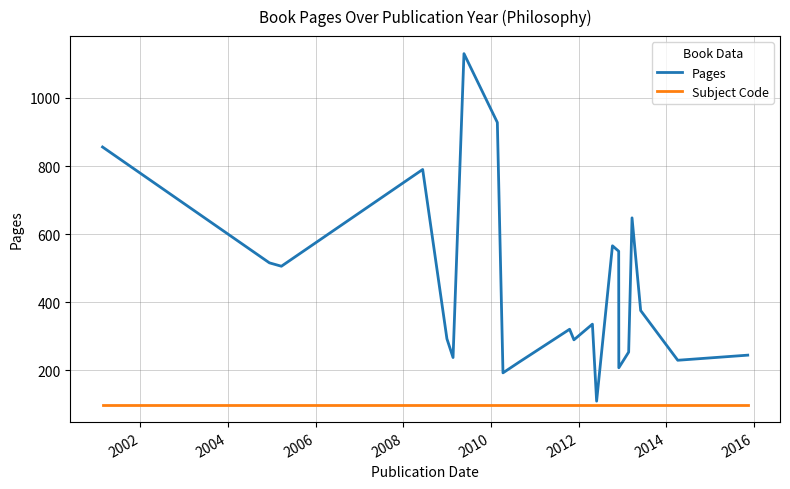

True or false: Subject Code and Pages cross at least once.

False